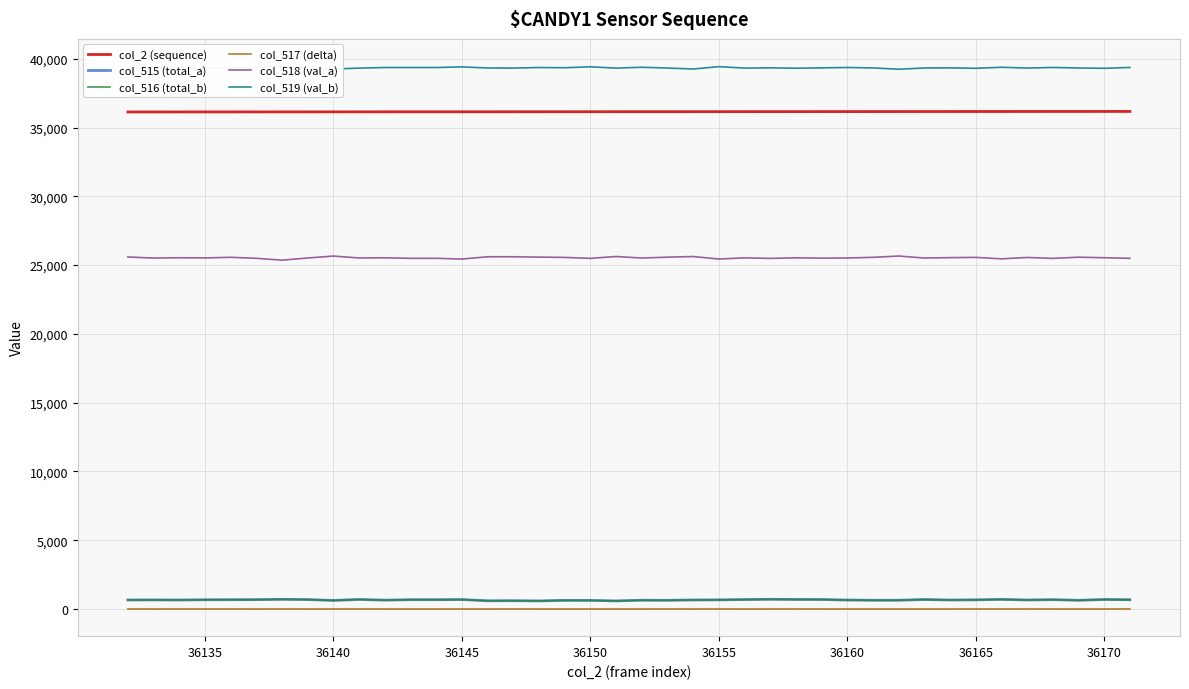

In col_516 (total_b), how many points are higher than both neighbors (excluding endpoints)?

12